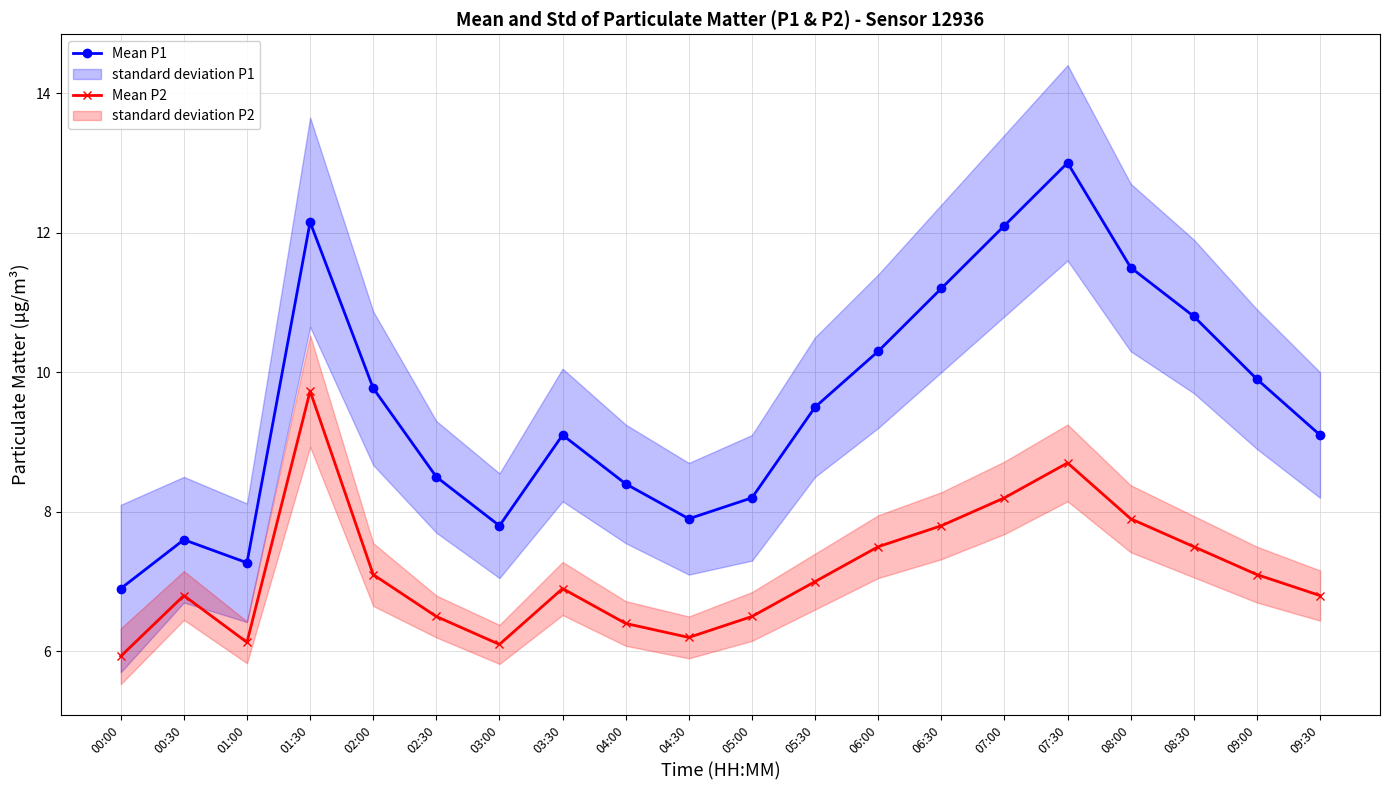

Does the chart have visible grid lines?

Yes